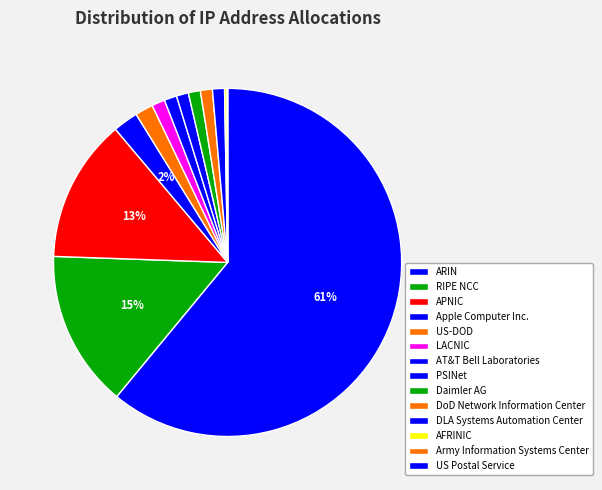

To the nearest percent, what portion does APNIC represent?

13%